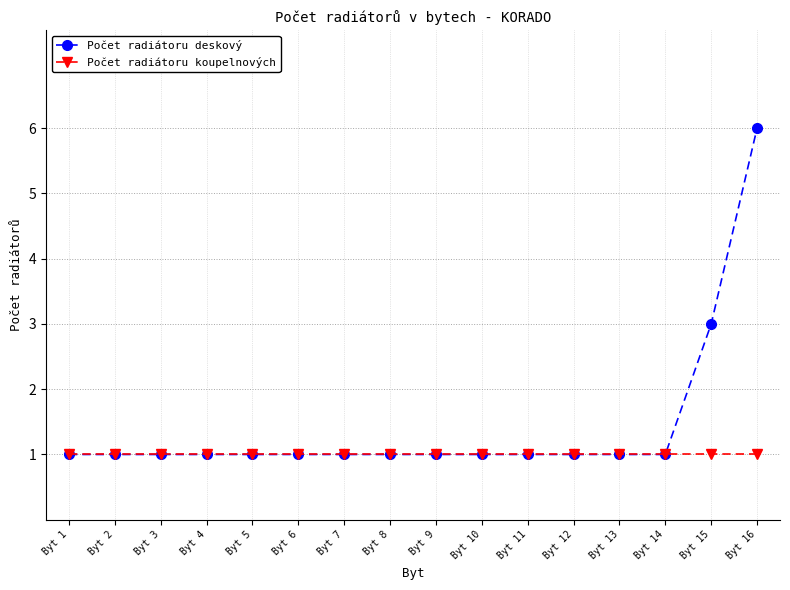

At which category does the chart reach its peak across all series?

Byt 16